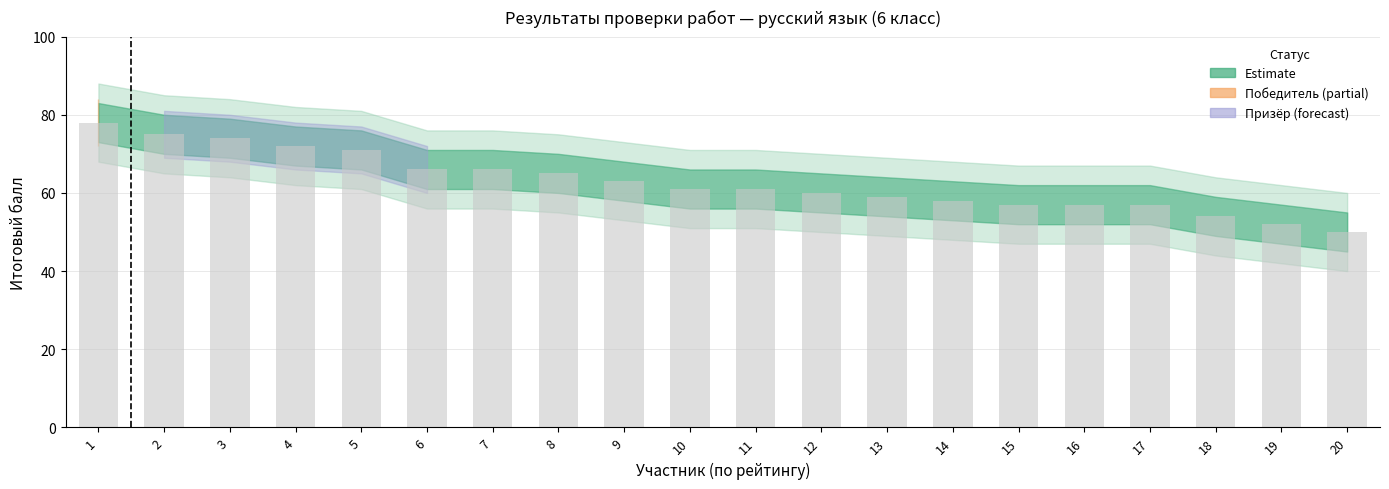

What is the difference between the second highest and minimum values?

25